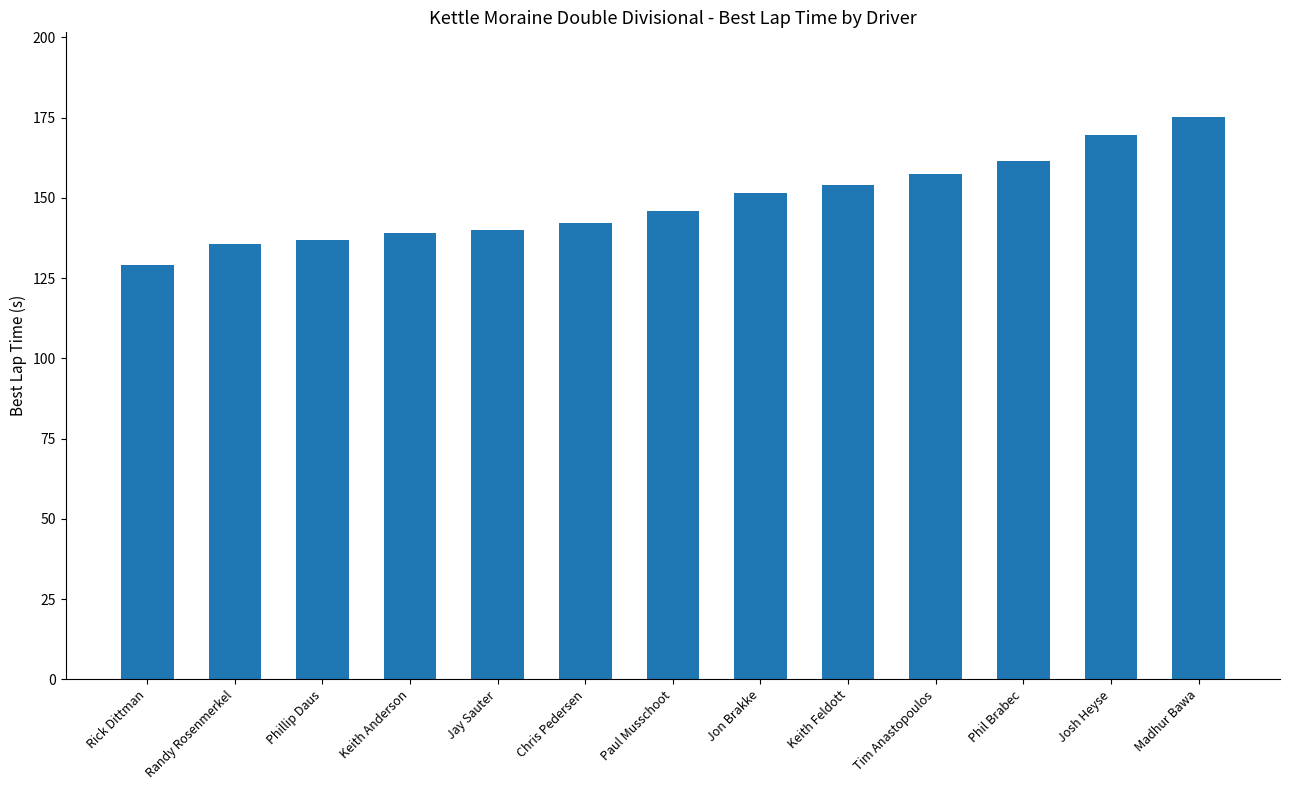

What is the minimum value shown in the chart?

129.2